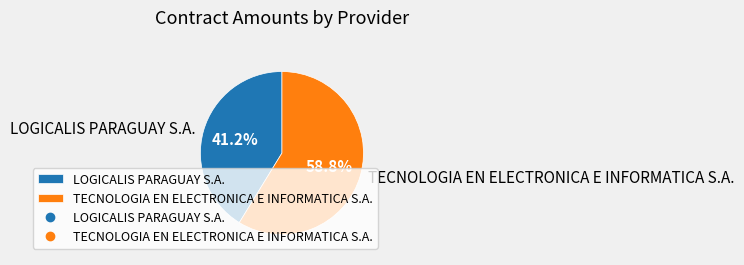

Which has a higher value, TECNOLOGIA EN ELECTRONICA E INFORMATICA S.A. or LOGICALIS PARAGUAY S.A.?

TECNOLOGIA EN ELECTRONICA E INFORMATICA S.A.